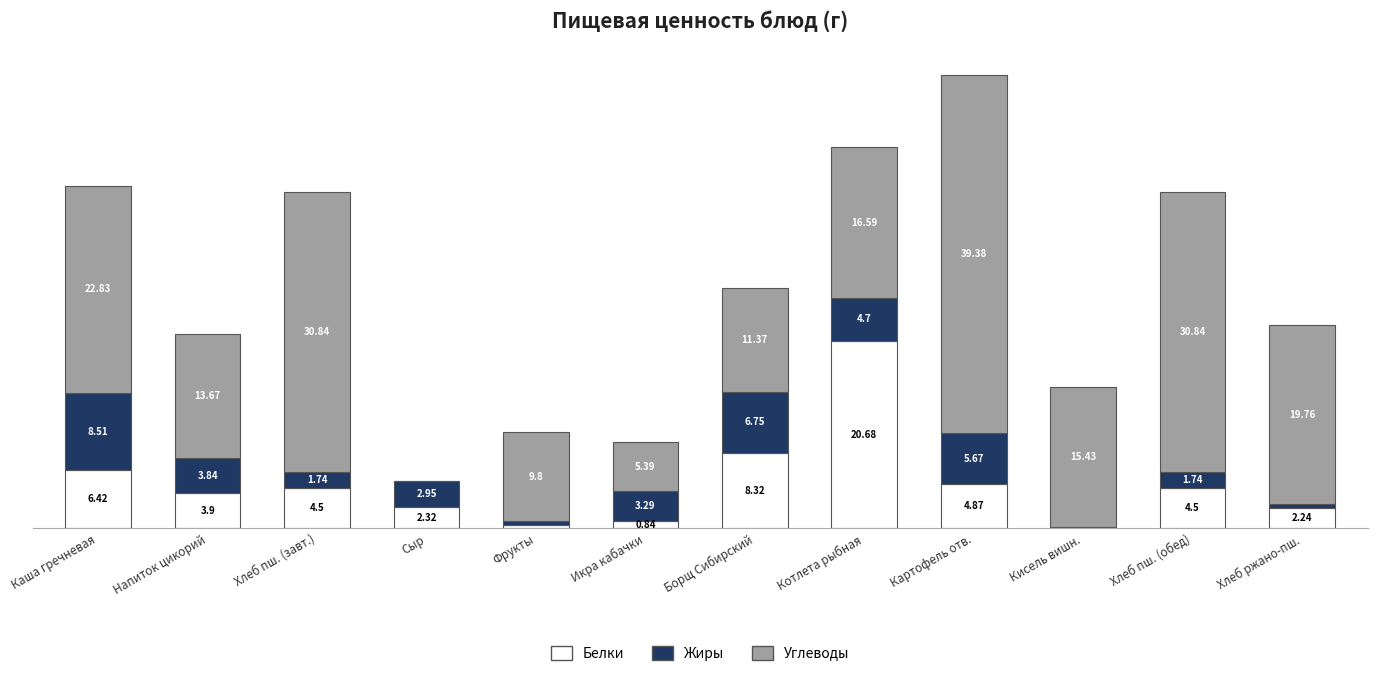

At which category is the sum across all series the highest?

Картофель отв.